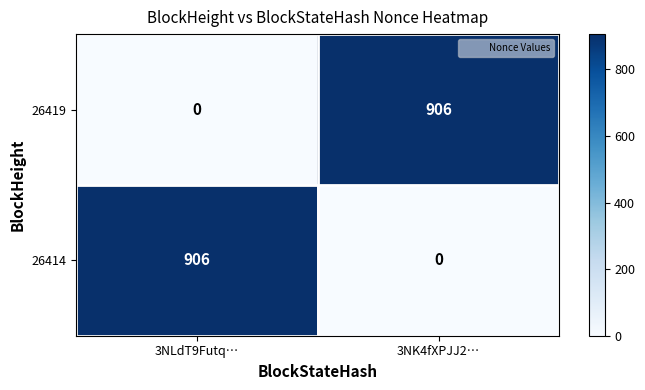

At which label is 26419 closest to 453?

3NLdT9Futq…